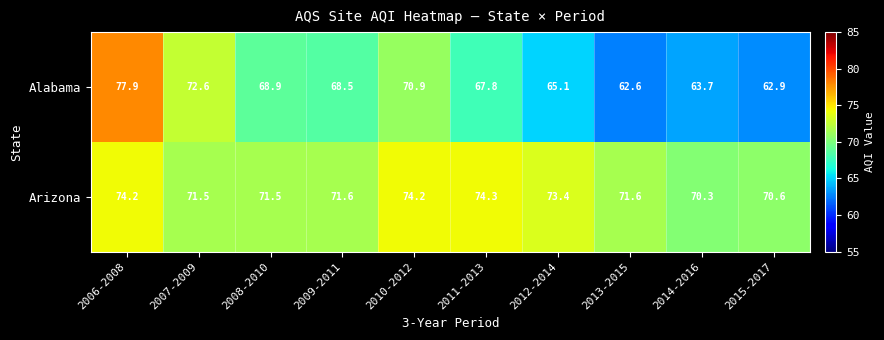

Count the number of data series in this chart.

2